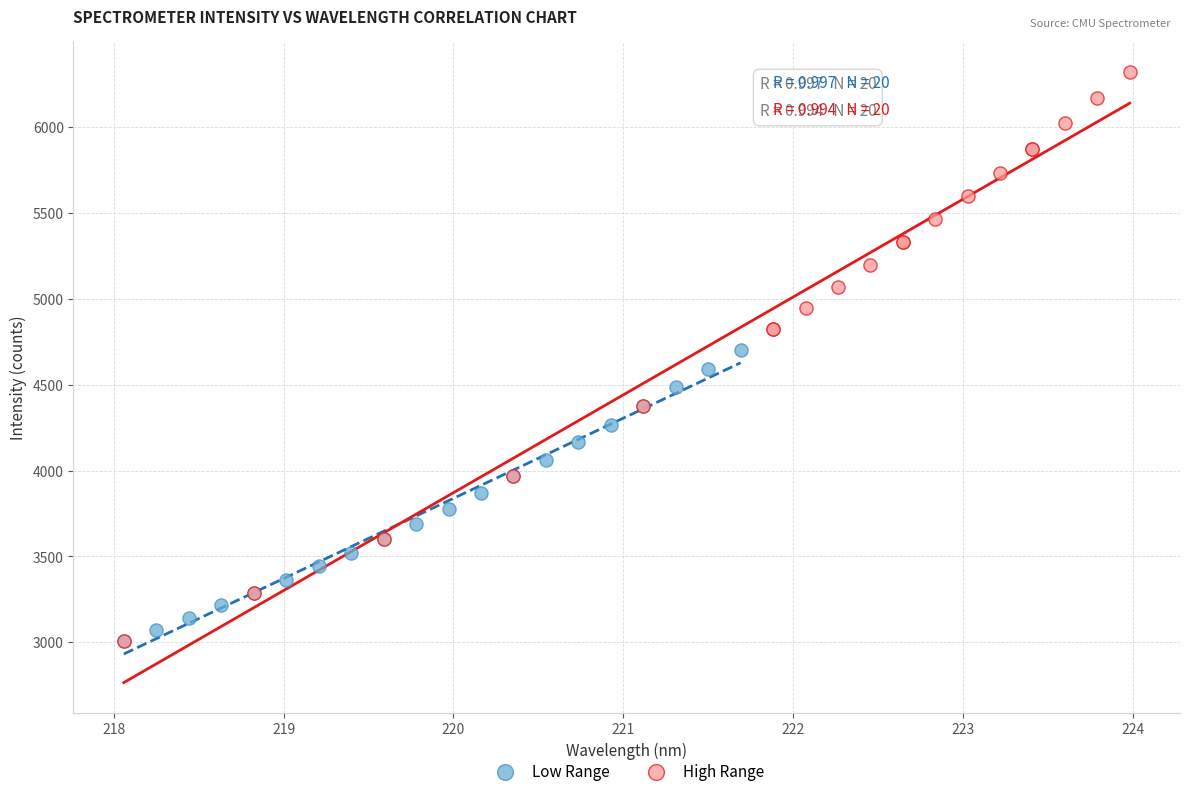

Which series has the largest Y range (max minus min)?

High Range